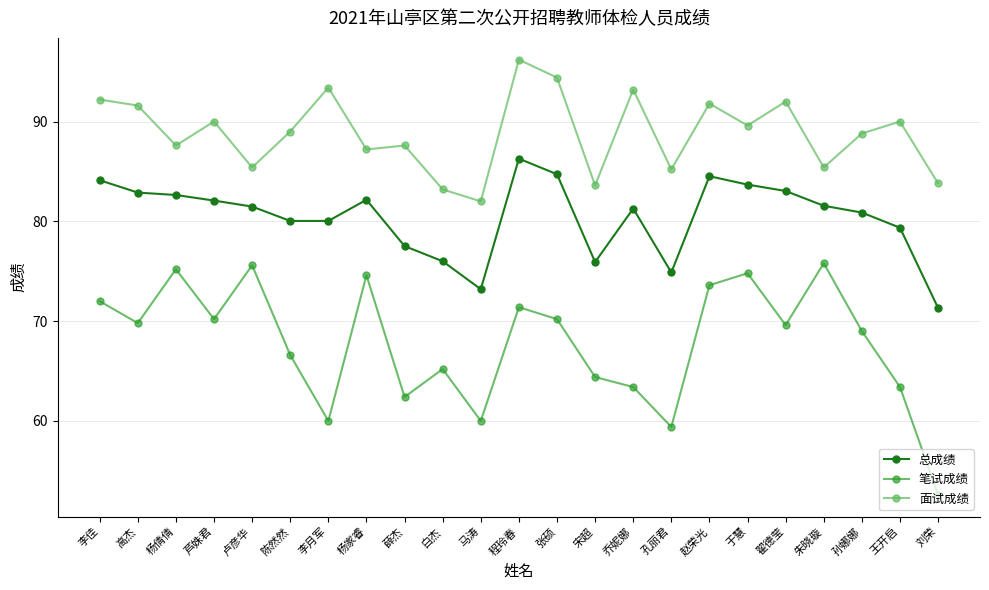

Rank the series at 杨家睿 from lowest to highest value.

笔试成绩, 总成绩, 面试成绩